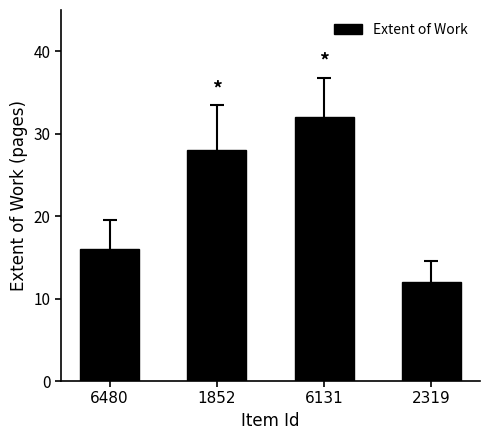

How many data points are less than 28?

2